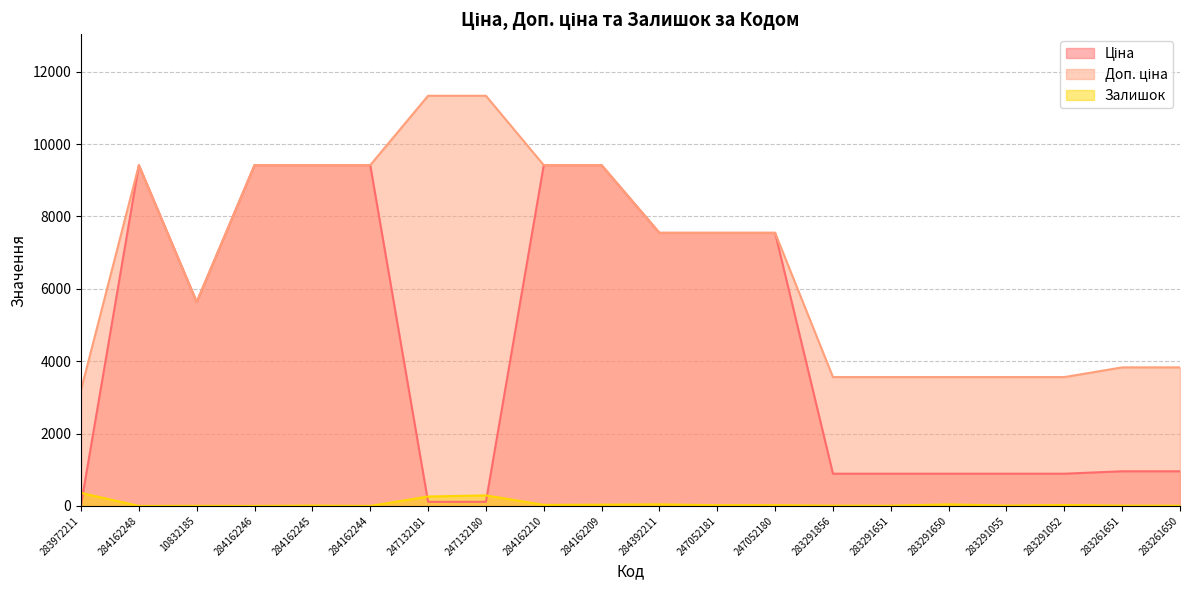

What is the sum of the Ціна values at 247132180 and 247052180?

7659.2